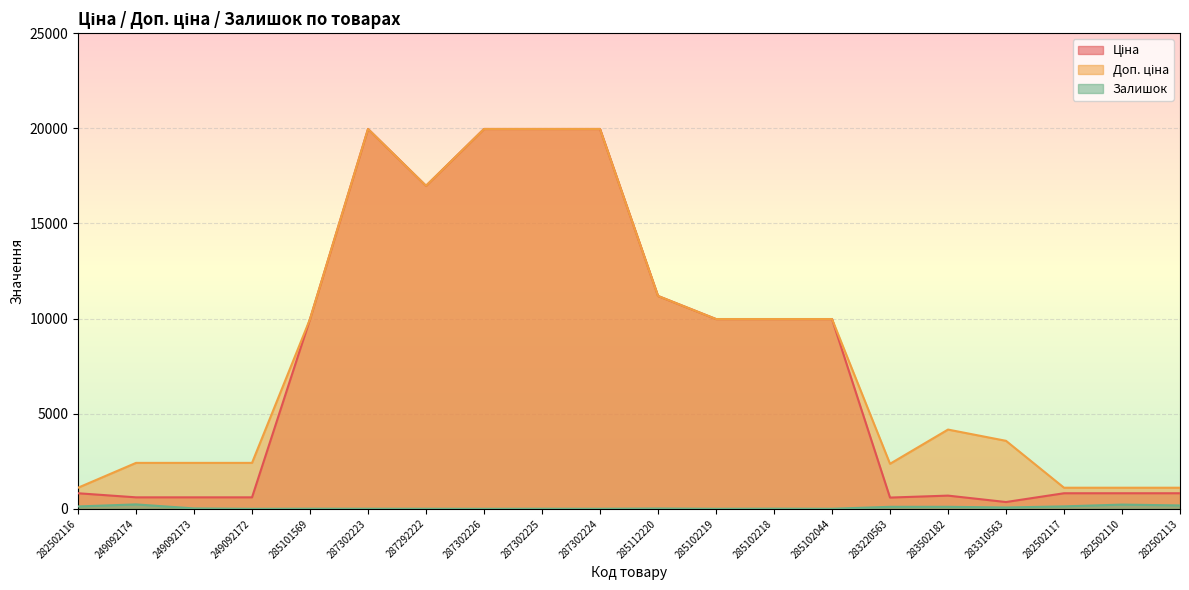

Reading left to right, what are all the values shown in this chart?

Ціна: 818.5	603.7	603.7	603.7	9975.0	19964.2	16976.3	19964.2	19964.2	19964.2	11188.2	9975.0	9975.0	9975.0	591.6	694.3	357.4	818.5	818.5	818.5
Доп. ціна: 1109.2	2414.8	2414.8	2414.8	9975.0	19964.2	16976.3	19964.2	19964.2	19964.2	11188.2	9975.0	9975.0	9975.0	2366.5	4165.6	3573.9	1109.2	1109.2	1109.2
Залишок: 125.0	233.0	21.0	0.0	7.0	5.0	4.0	1.0	5.0	3.0	17.0	2.0	9.0	3.0	106.0	106.0	71.0	129.0	223.0	178.0